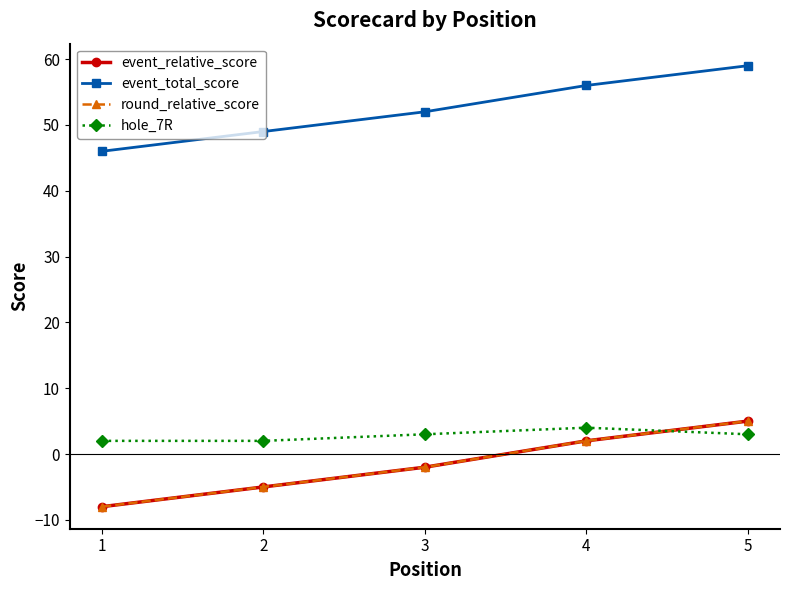

True or false: round_relative_score and event_total_score intersect in this chart.

False